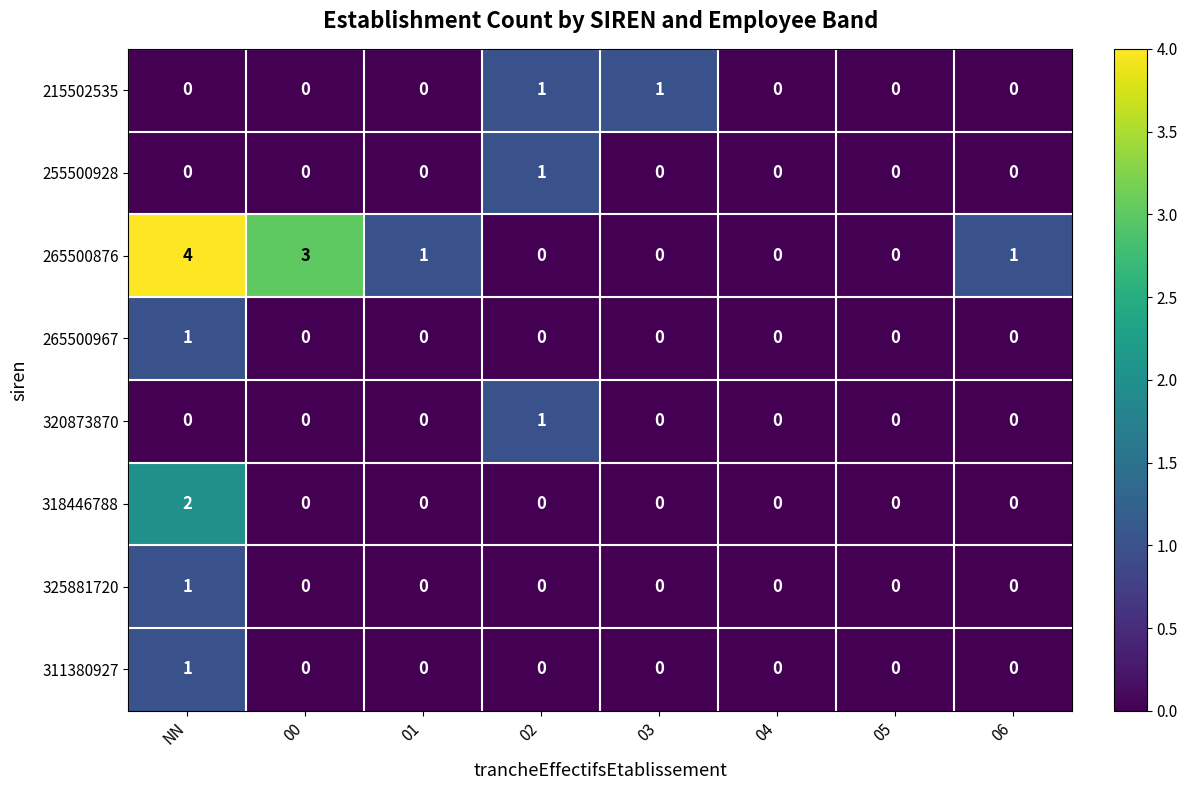

True or false: 311380927 has a value of -1 at 01.

False